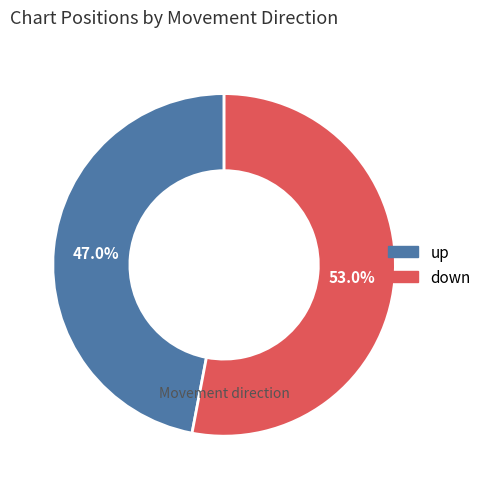

Combined, what portion of the pie is up and down?

100.0%